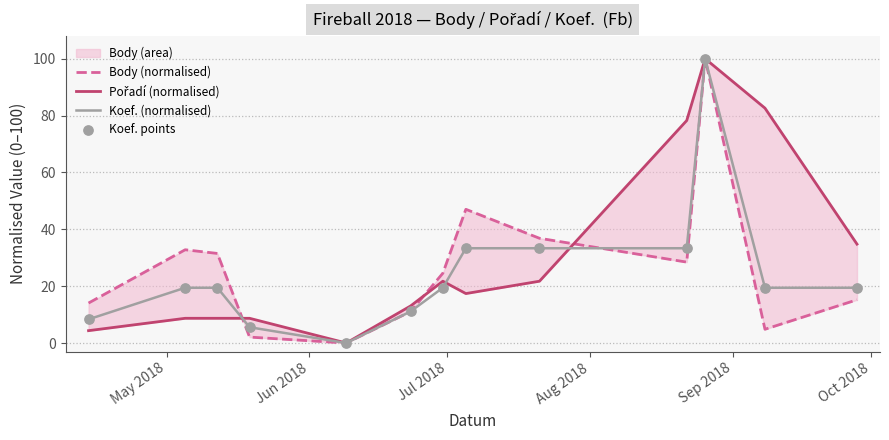

Which series has the largest total across all categories?

Pořadí (normalised)